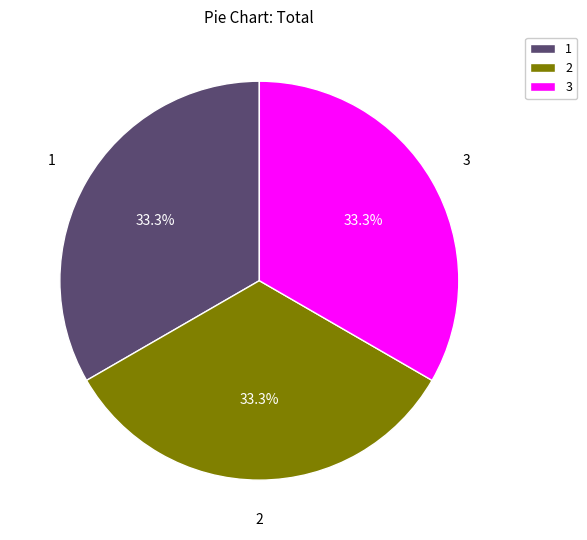

Combined, do 3 and 2 account for over 50%?

Yes